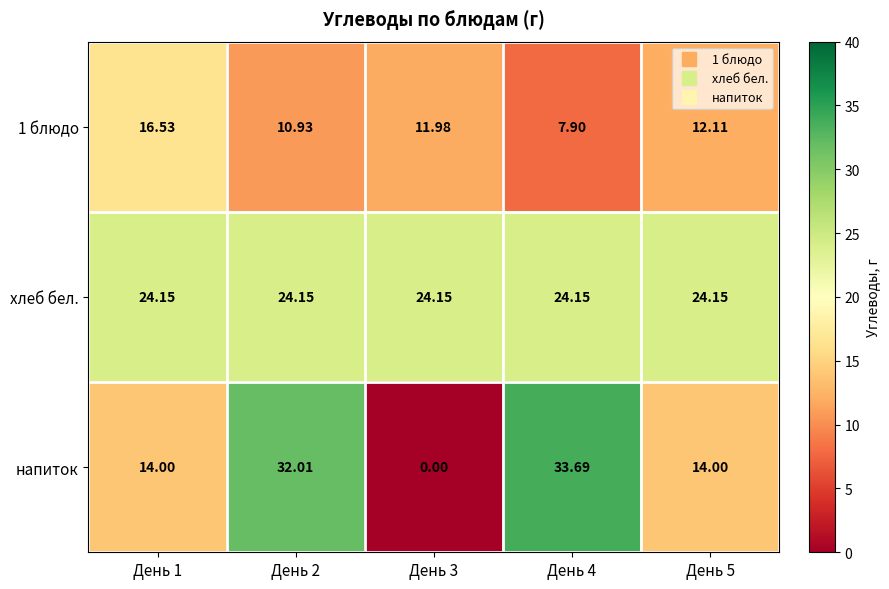

Is the value of 1 блюдо at День 3 greater than the value of напиток at День 5?

No